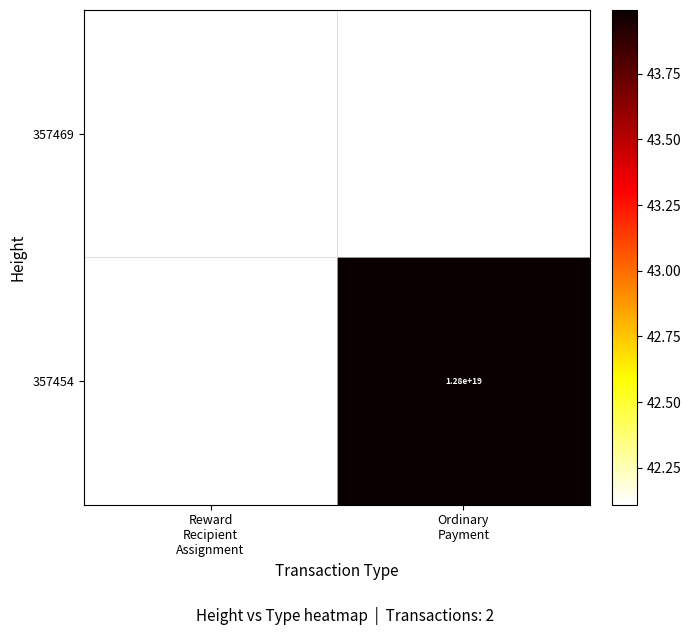

Rank the series at Ordinary Payment from lowest to highest value.

357469, 357454